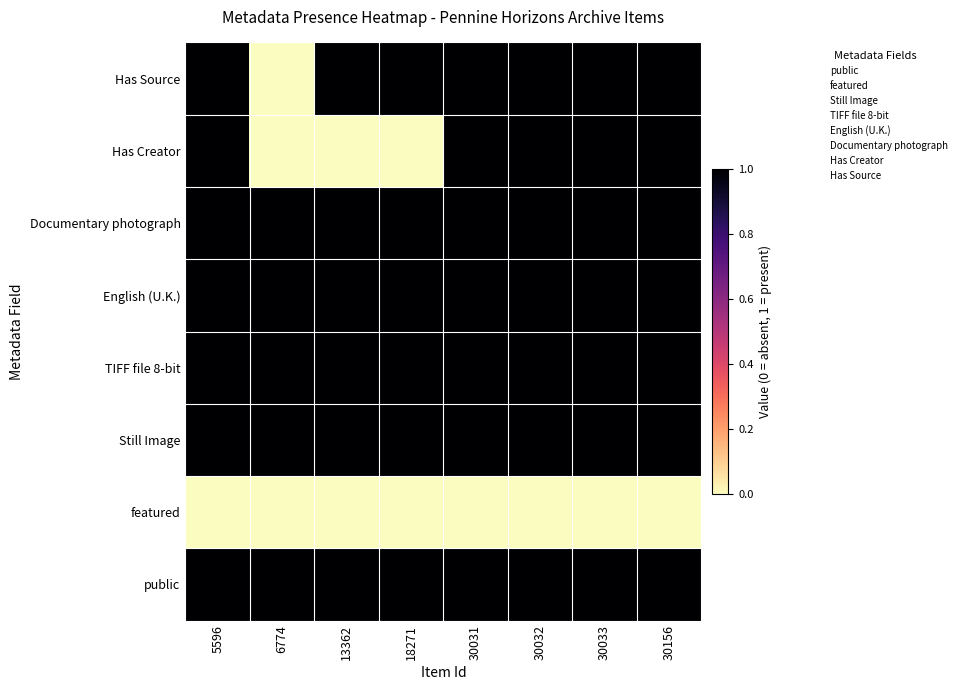

At which category is the sum across all series the highest?

5596